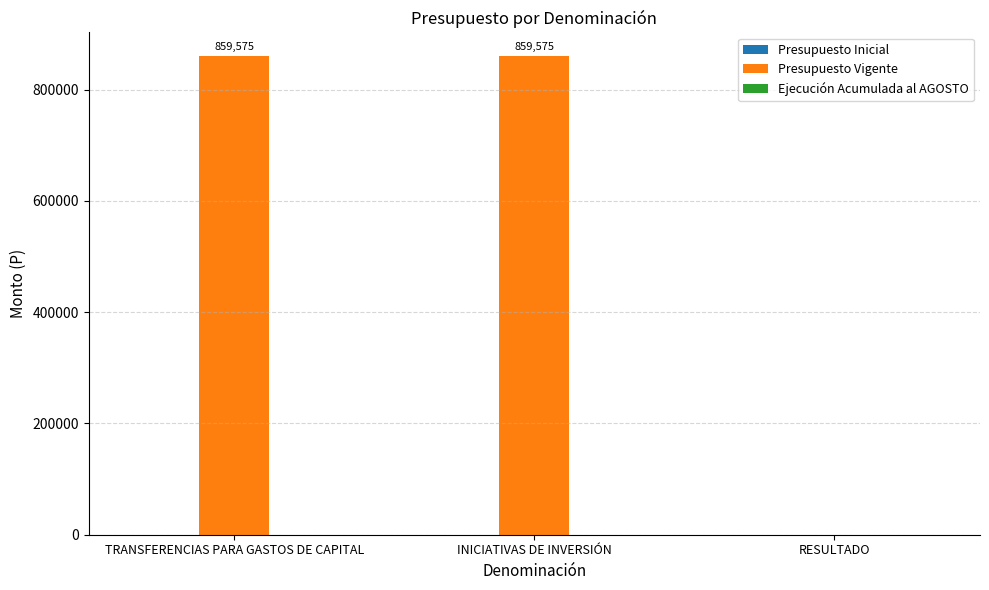

What is the greatest value displayed?

859575